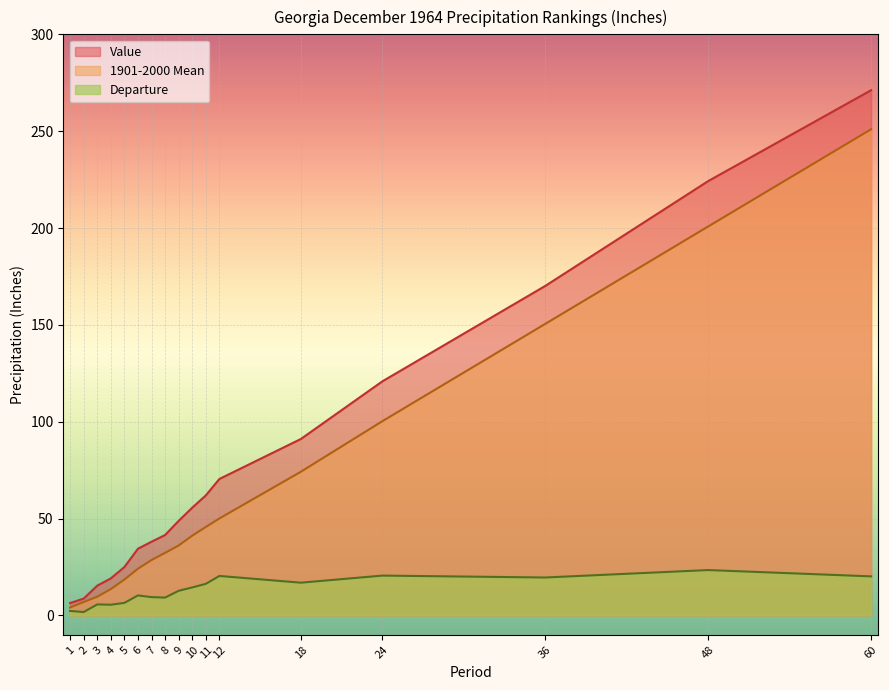

True or false: Departure has a value of 16.6 at 9.

False